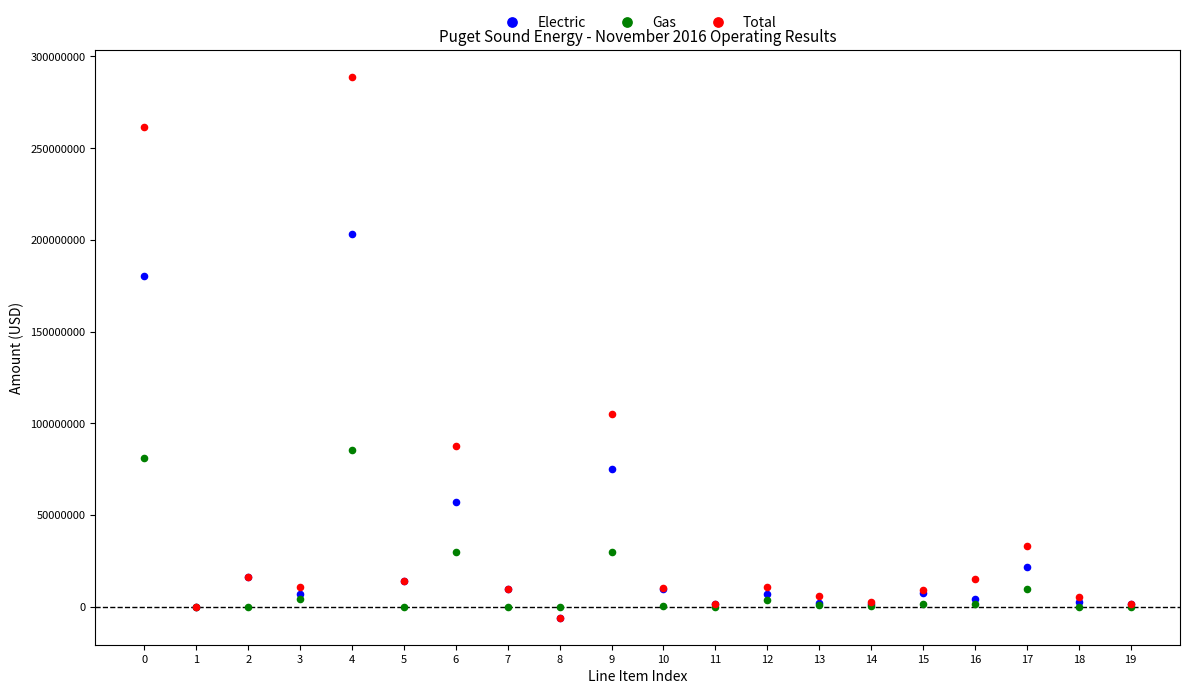

Which series has the widest spread of Y values?

Total